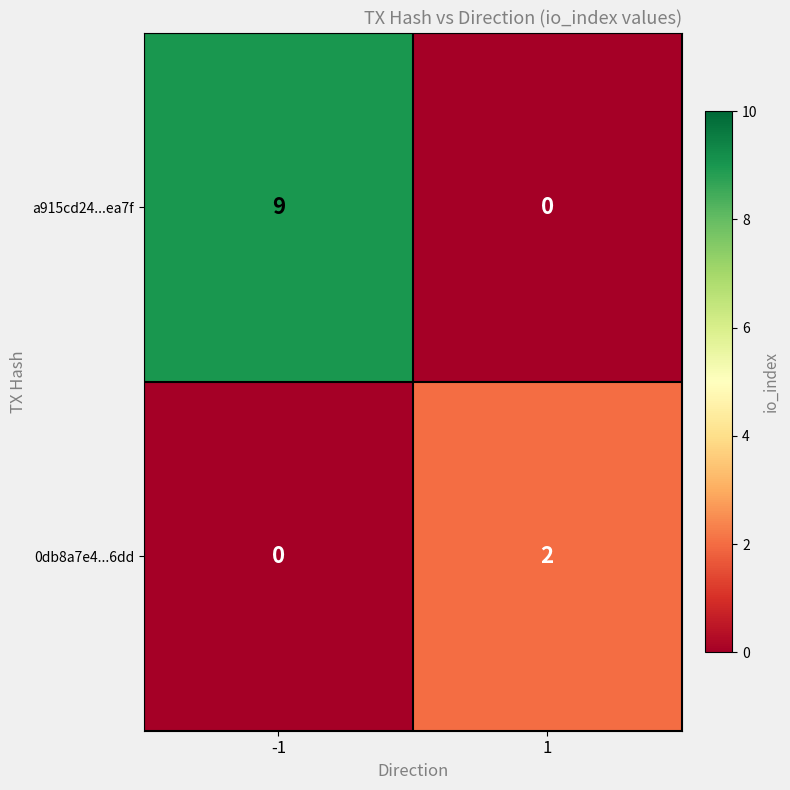

What value does the a915cd24...ea7f series have at -1?

9